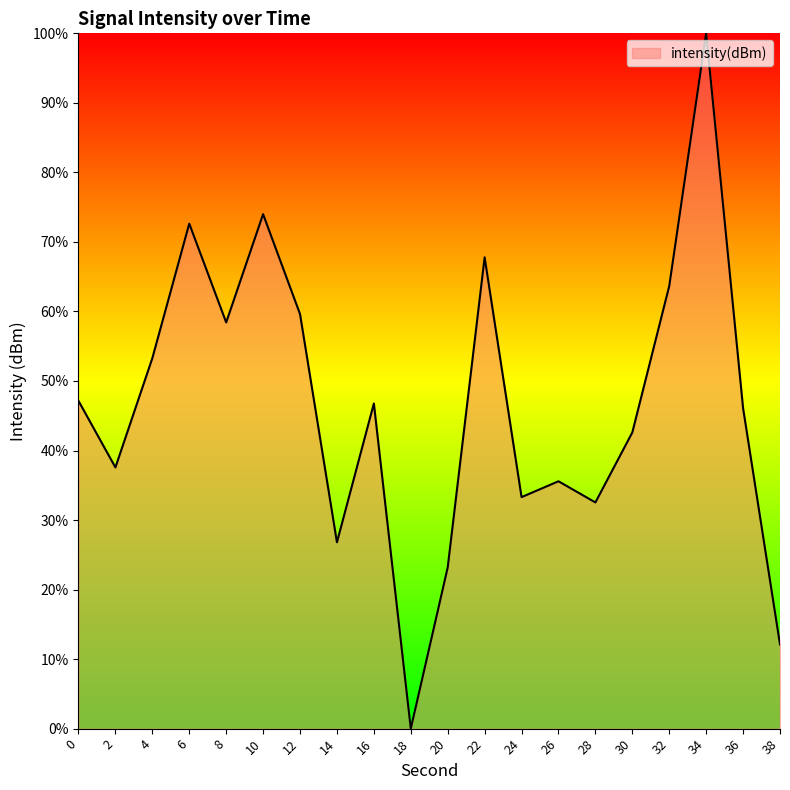

What is the ratio of the value at 10 to the value at 6?

1.0